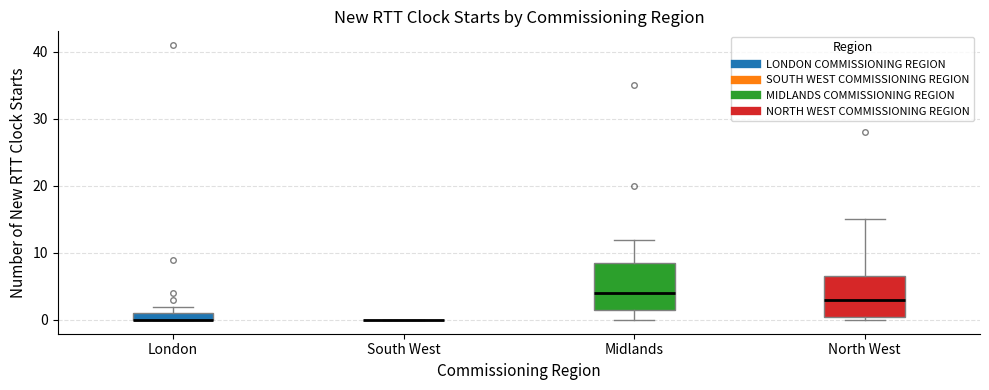

Which box is the tallest, from its lower edge to its upper edge?

Midlands